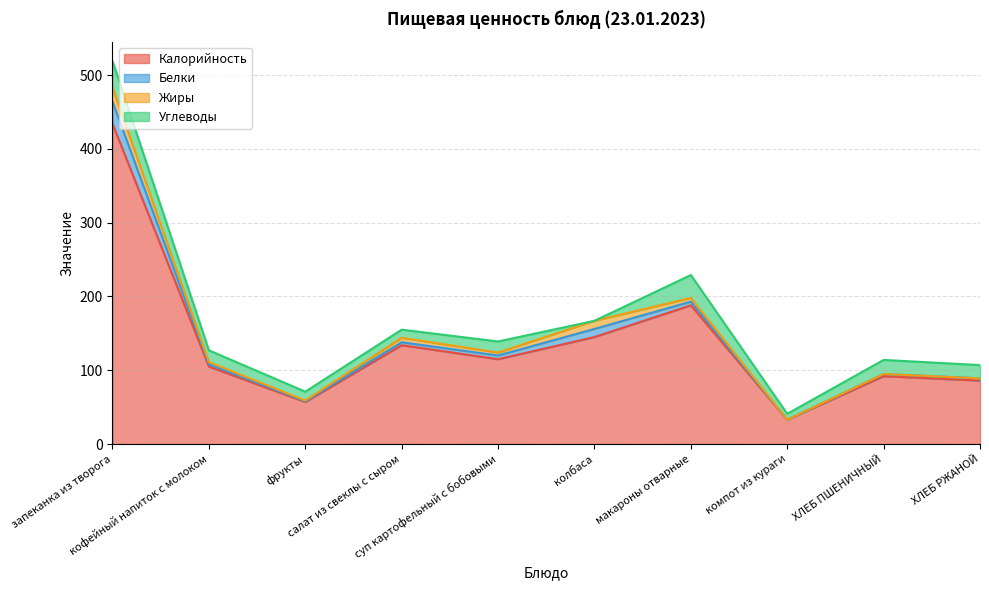

True or false: Калорийность and Белки cross at least once.

False